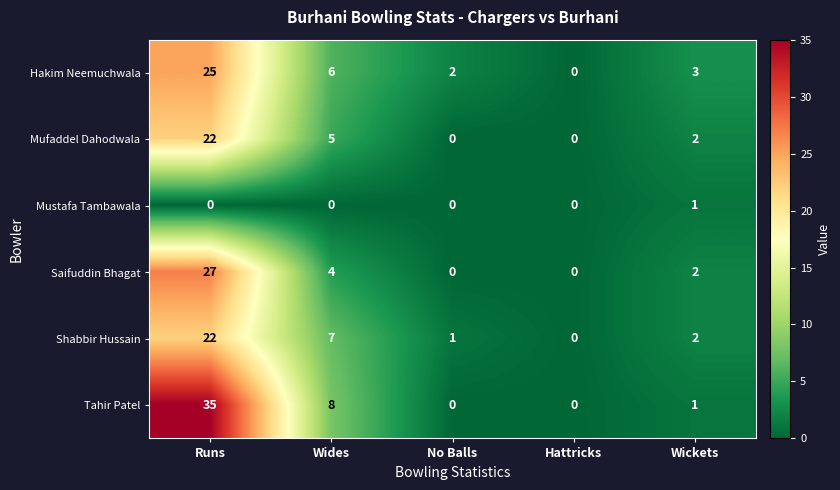

What is the maximum value for Mufaddel Dahodwala?

22